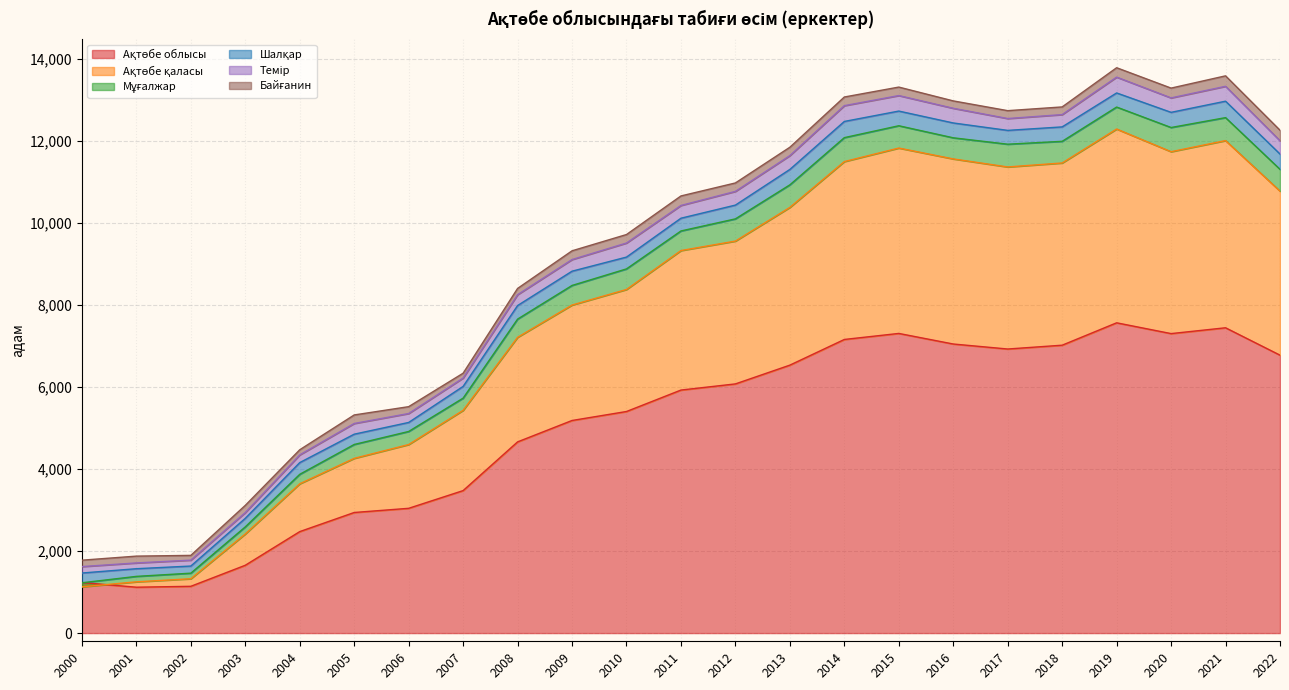

What is the difference between the highest and lowest values at 2014?

6950